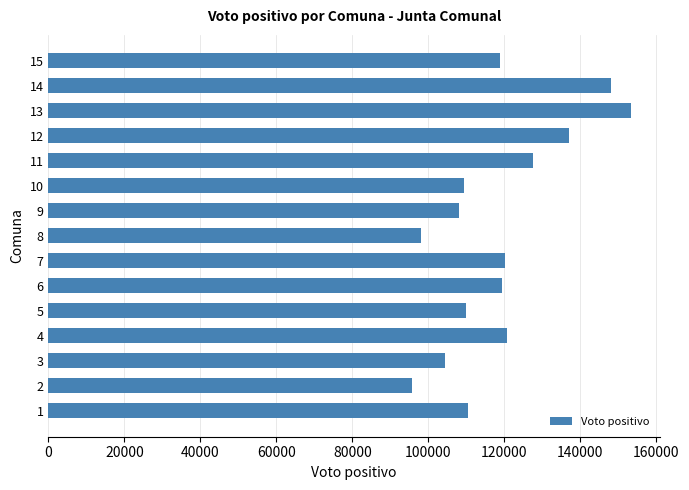

Approximately how many times larger is the value at 7 compared to 12?

0.9